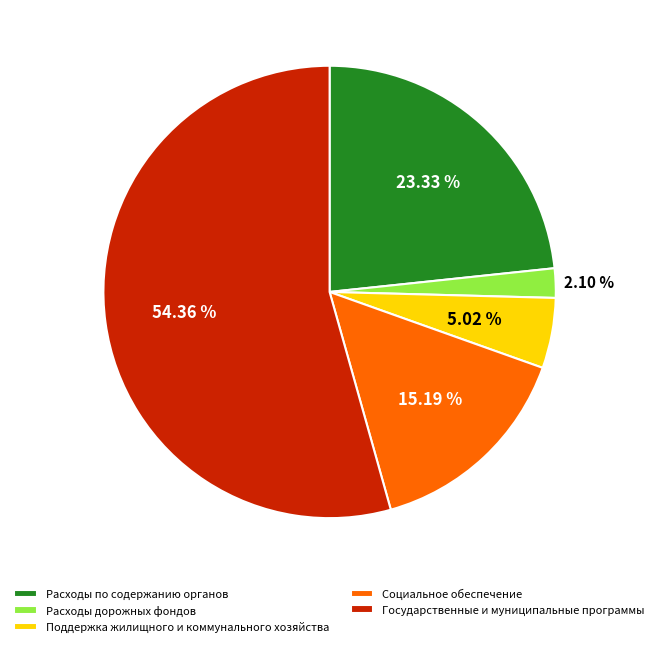

Is there a majority slice in this chart?

Yes